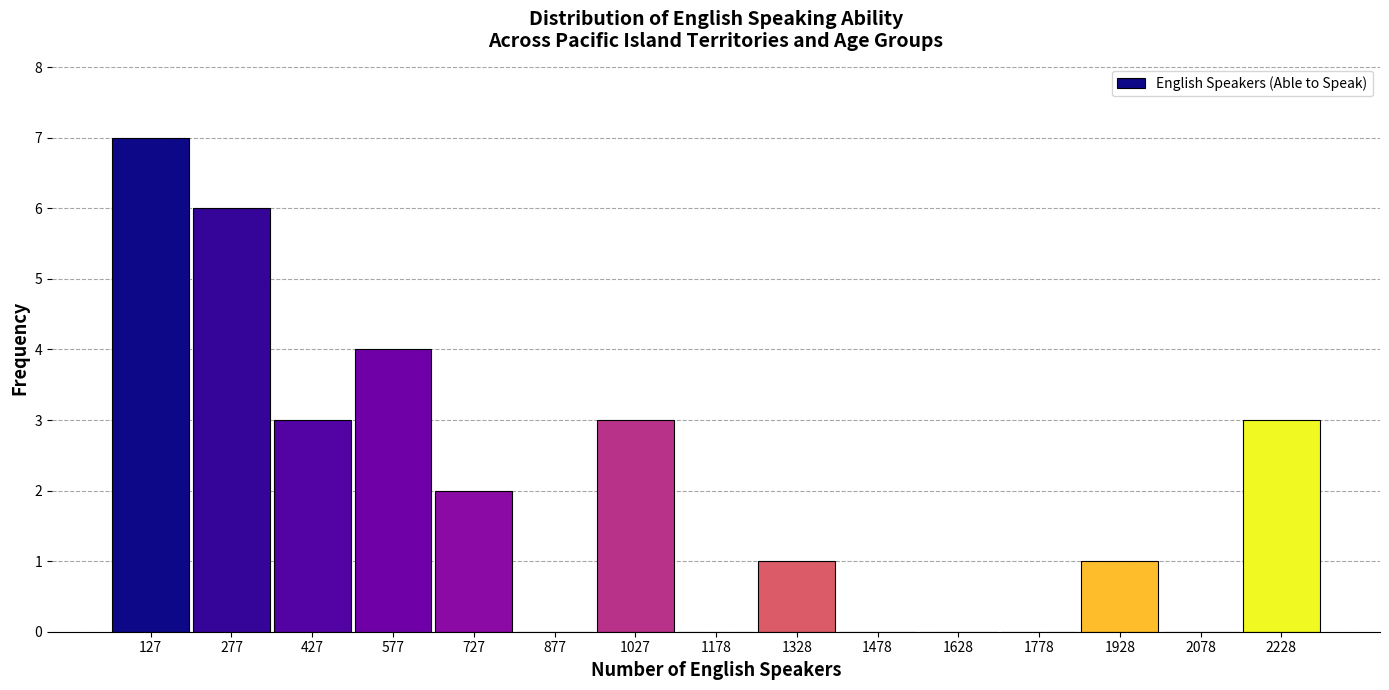

Over which range of the x-axis is the bar tallest?

60 to 200